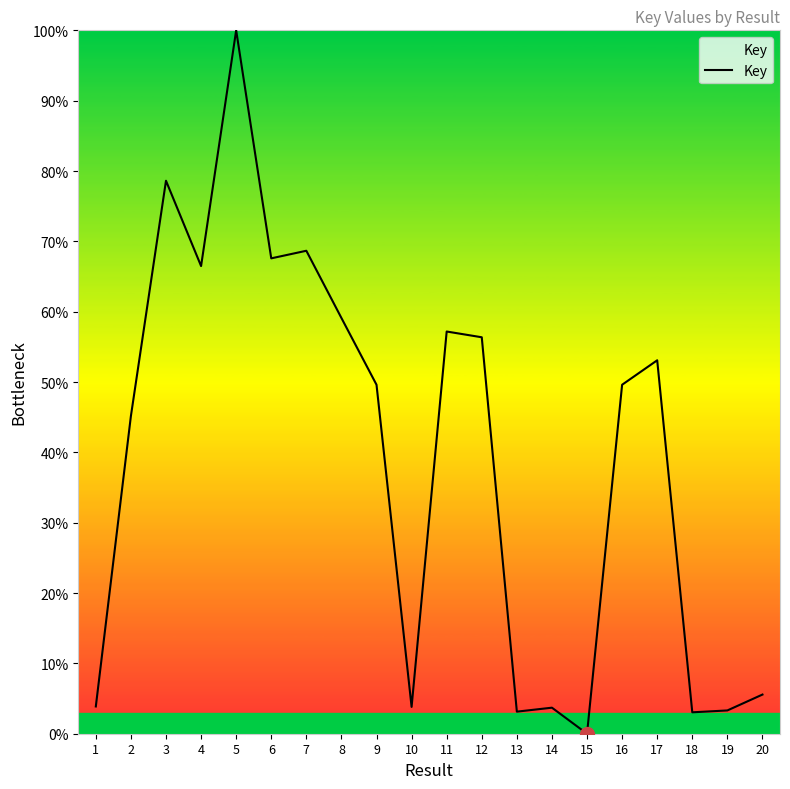

Count the number of values greater than 49.

11